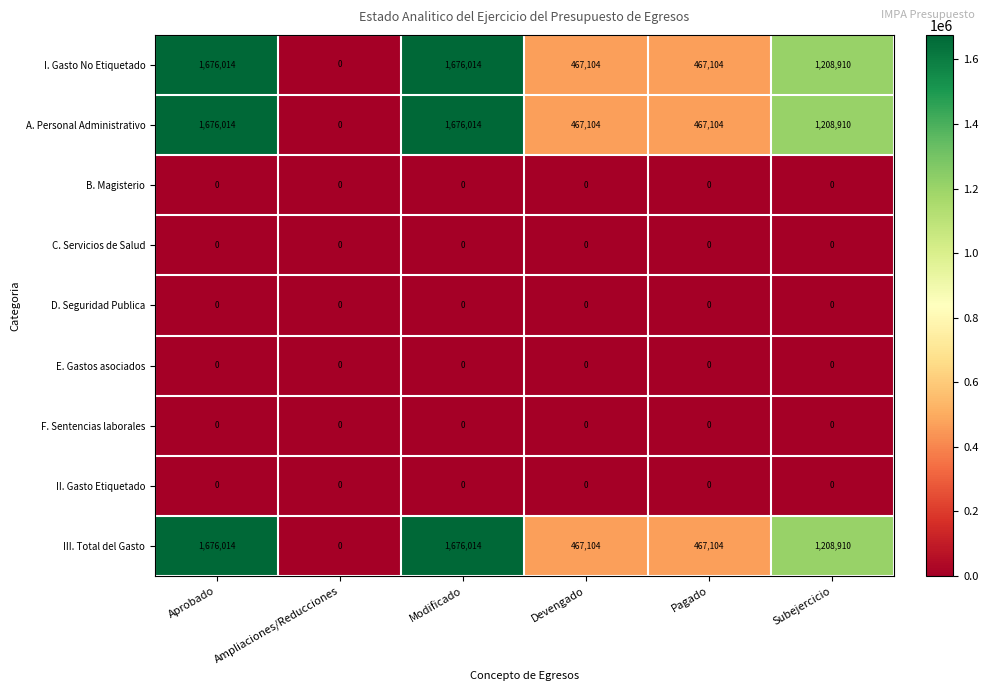

True or false: I. Gasto No Etiquetado has a value of 2954713 at Aprobado.

False